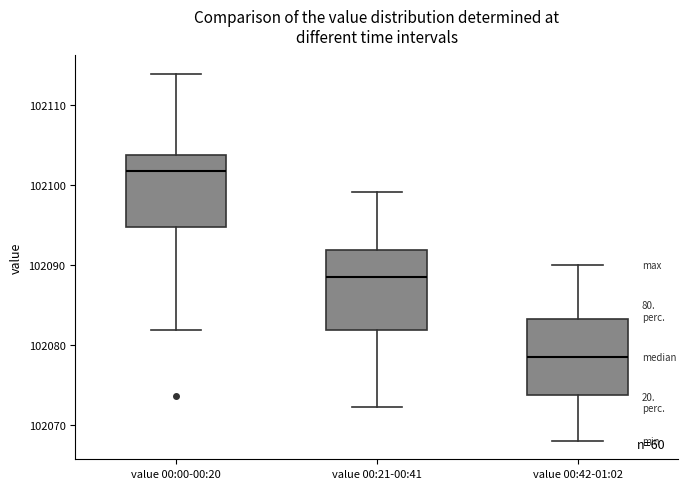

Reading left to right, read every box against the y-axis: the position of its median line, the range the box covers, and the ends of its whiskers. The values are not printed on the chart, so give them approximately, as read against the axis.

value 00:00-00:20: median 102102, box 102095 to 102104, whiskers 102082 to 102114
value 00:21-00:41: median 102088, box 102082 to 102092, whiskers 102072 to 102099
value 00:42-01:02: median 102079, box 102074 to 102083, whiskers 102068 to 102090